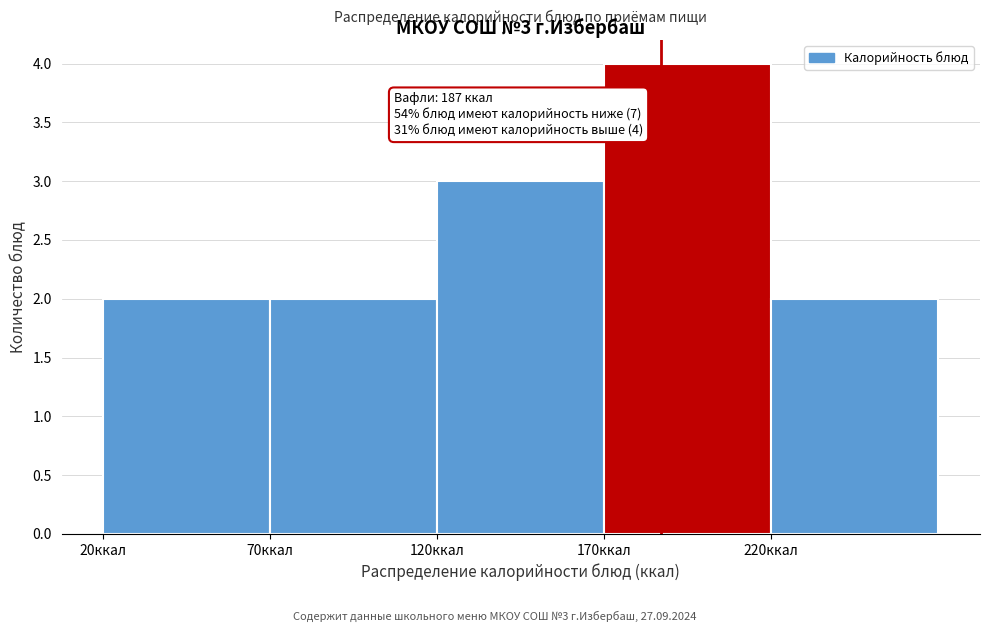

Over which range of the x-axis is the bar tallest?

170 to 220